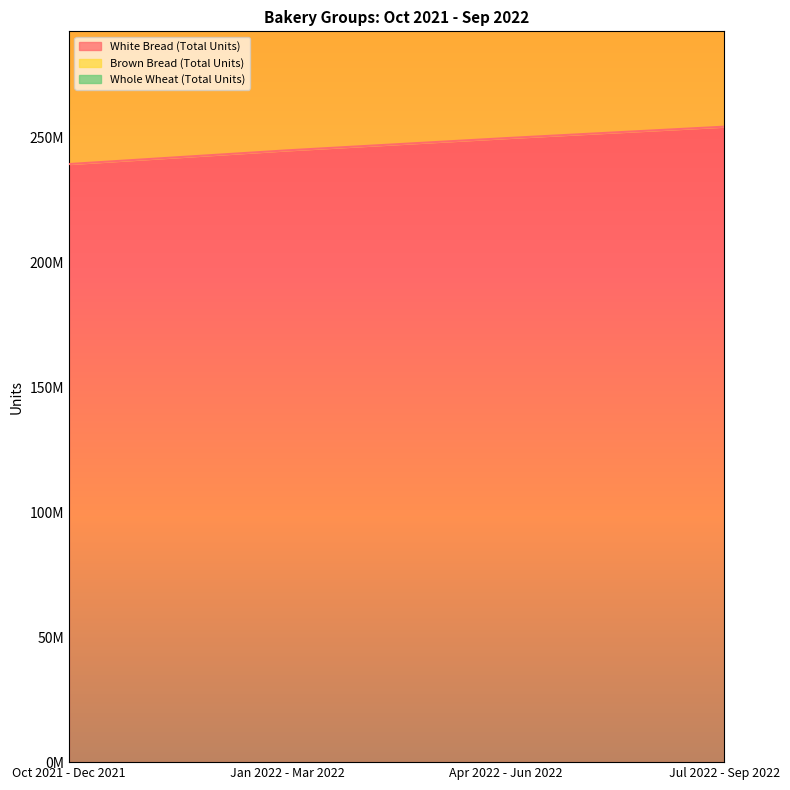

Where is Brown Bread (Total Units) nearest to the value 215257660?

Apr 2022 - Jun 2022